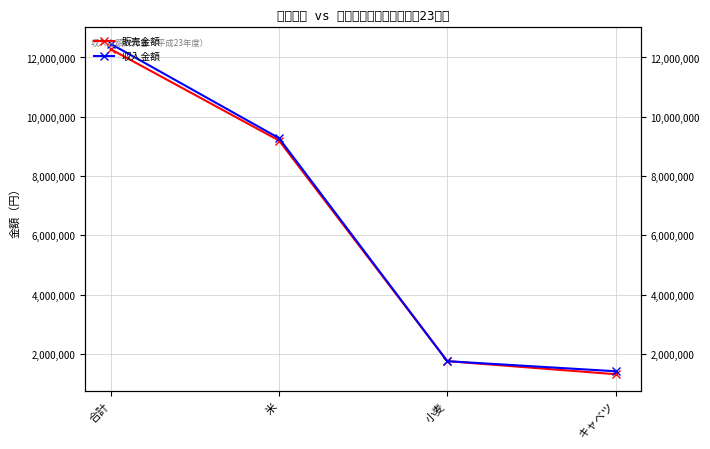

List the series in order of their overall mean, highest first.

収入金額, 販売金額